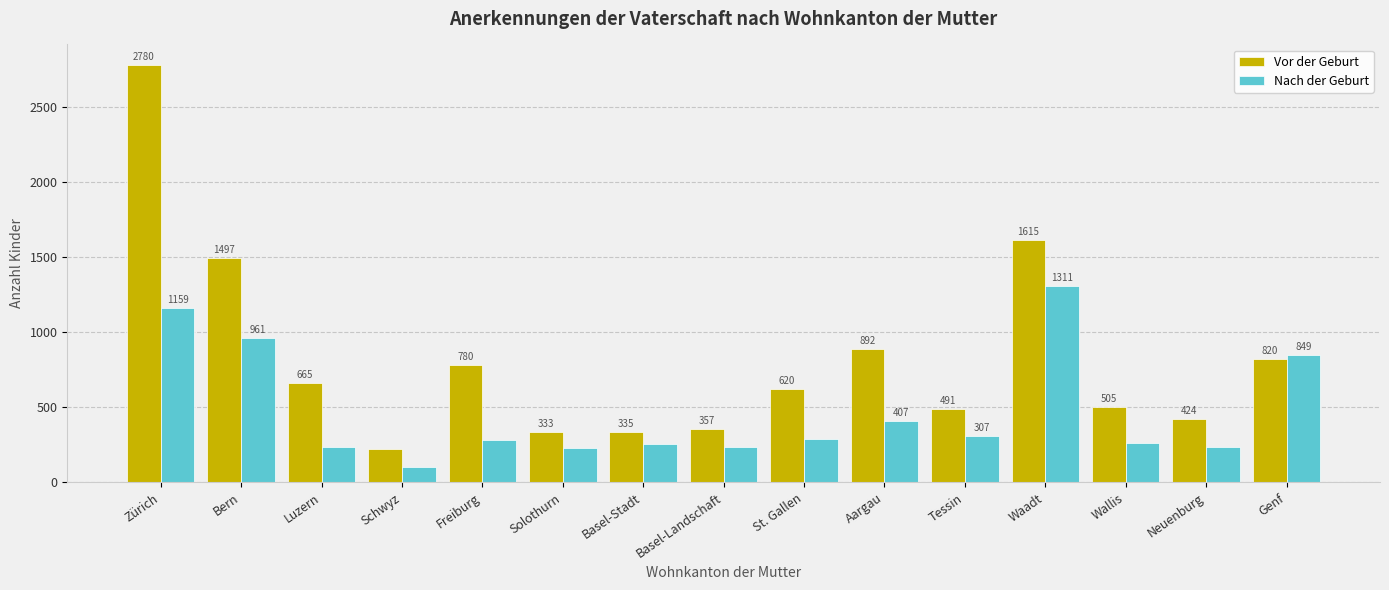

What position from the left is Wallis?

13